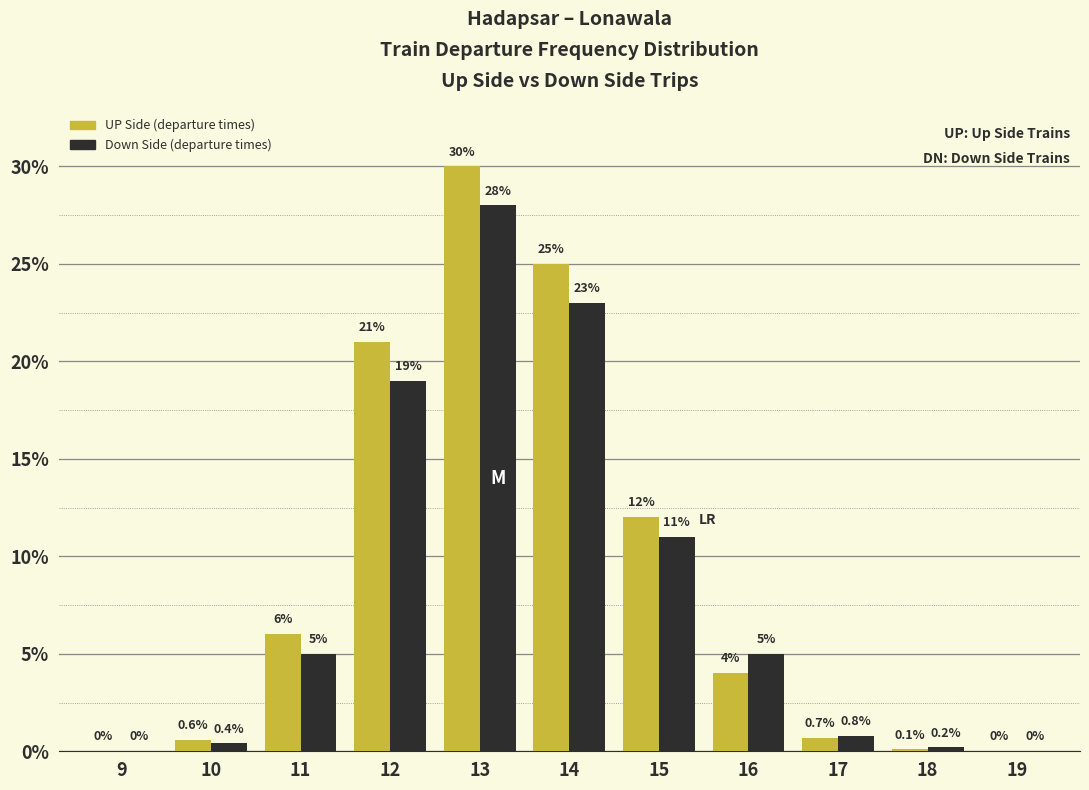

Which series has the widest spread of values?

UP Side (departure times)